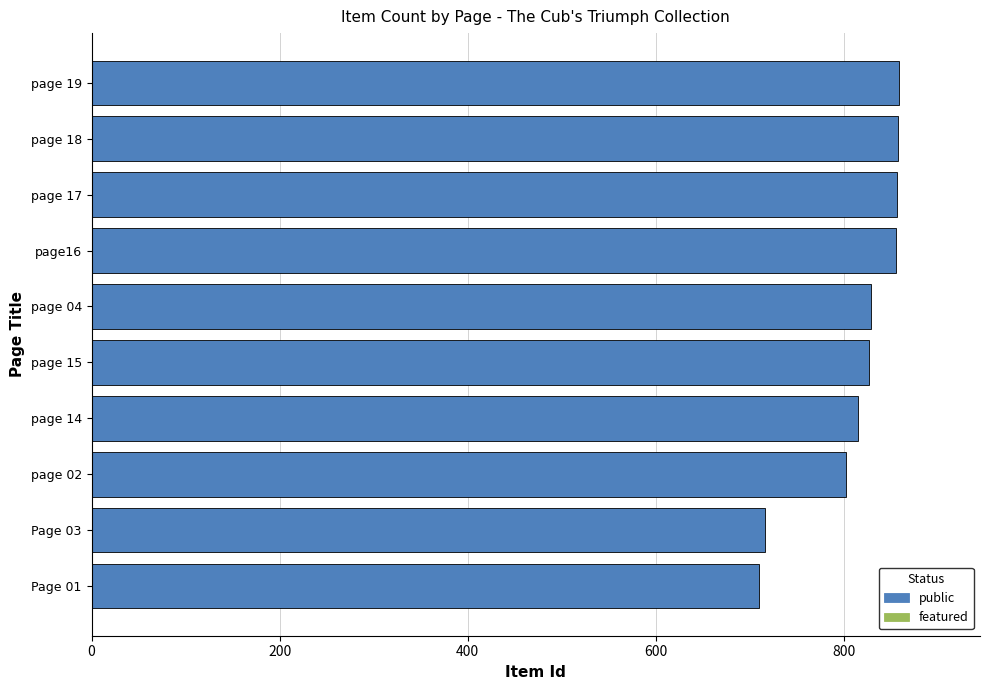

Where is the data nearest to the value 784?

page 02